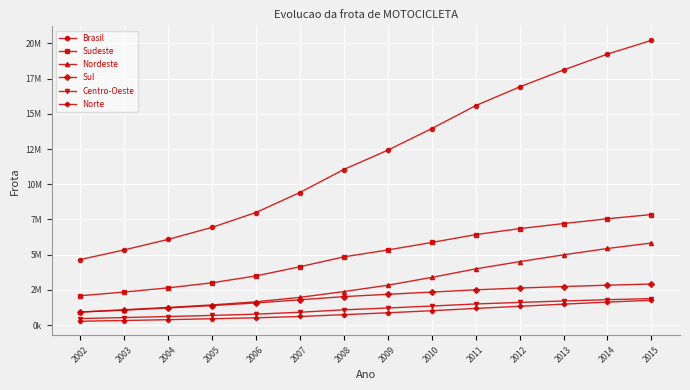

True or false: Norte and Sul cross at least once.

False